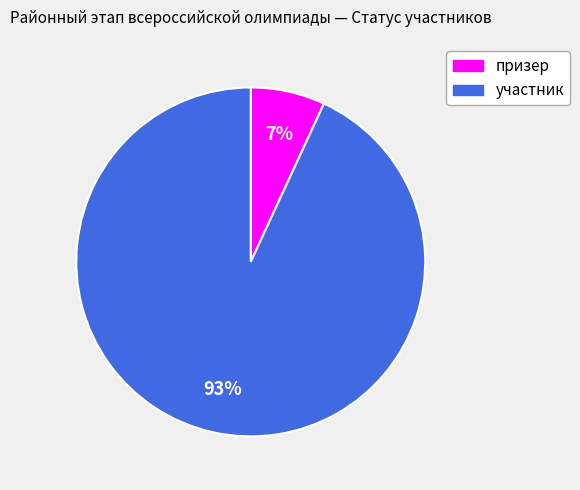

To the nearest percent, what is the combined percentage of призер and участник?

100%